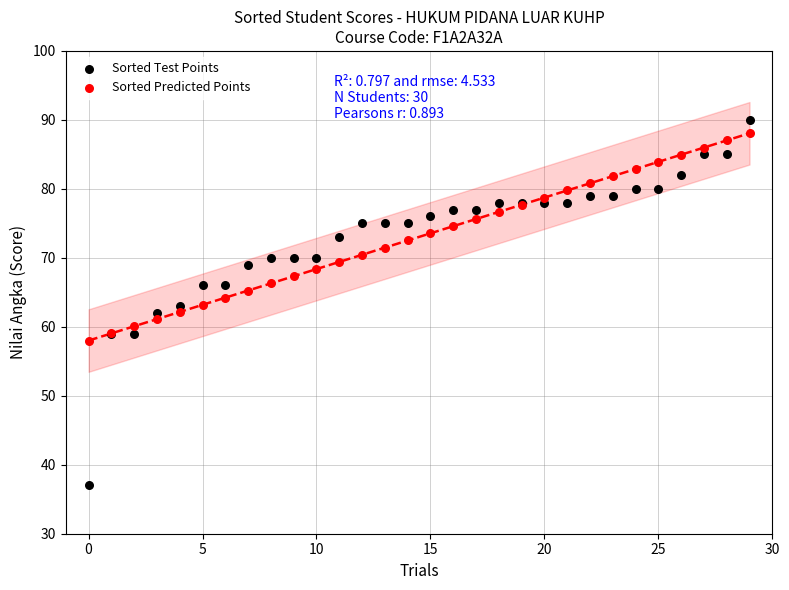

Which series has the largest Y range (max minus min)?

Sorted Test Points